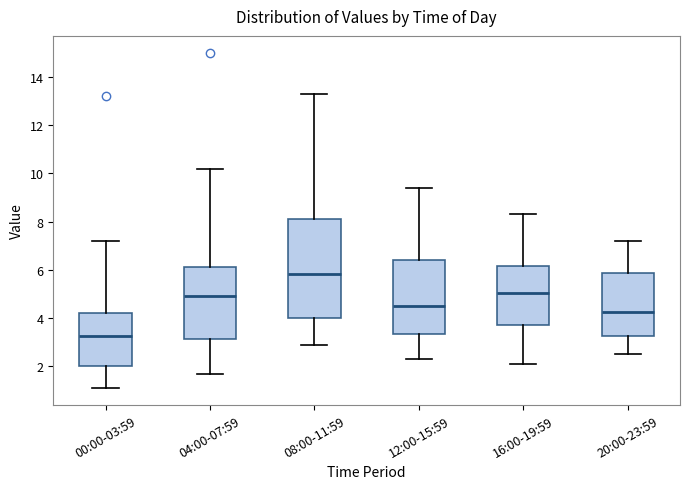

Which box has the lowest median line?

00:00-03:59